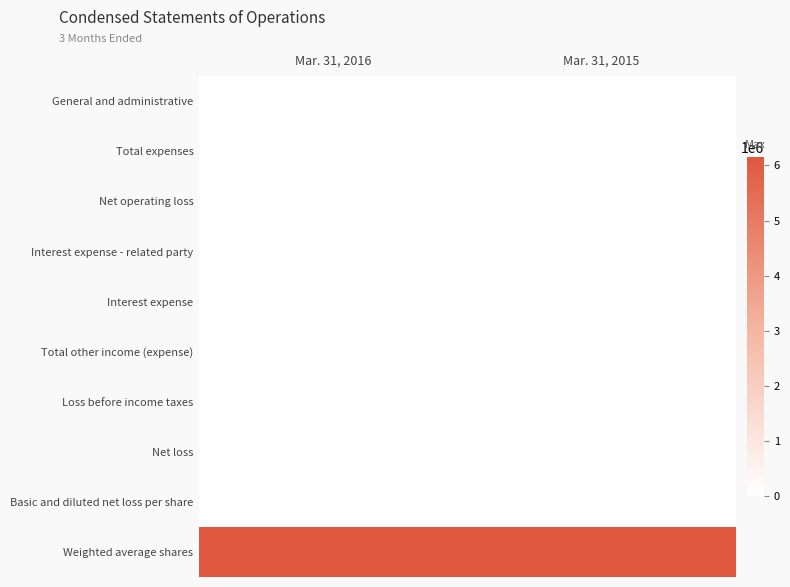

At how many categories does at least one series exceed 833125?

2